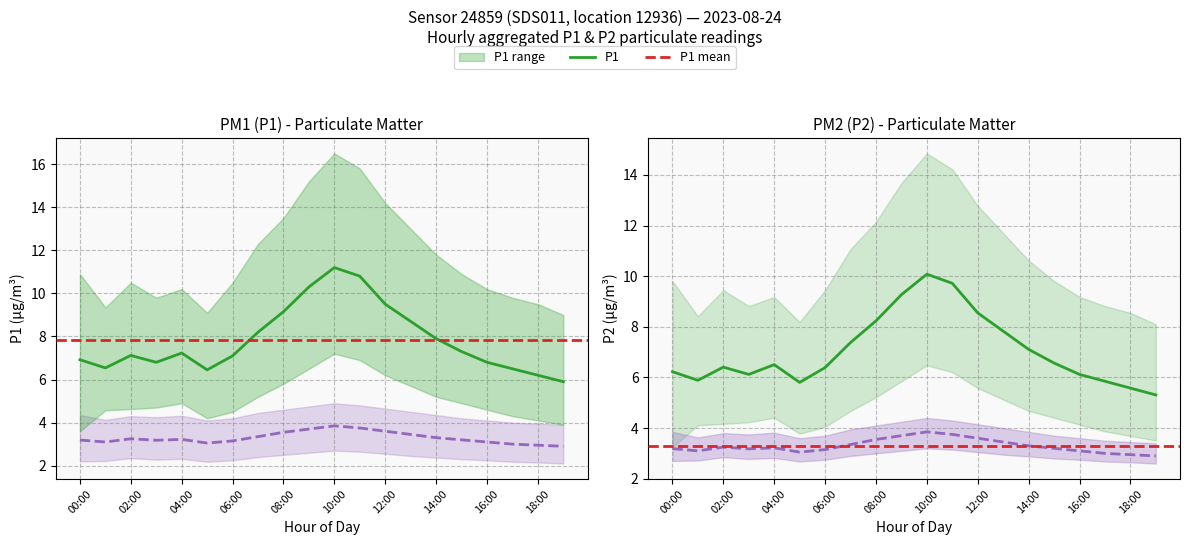

What is the spread (max minus min) of values at 16:00?

3.7